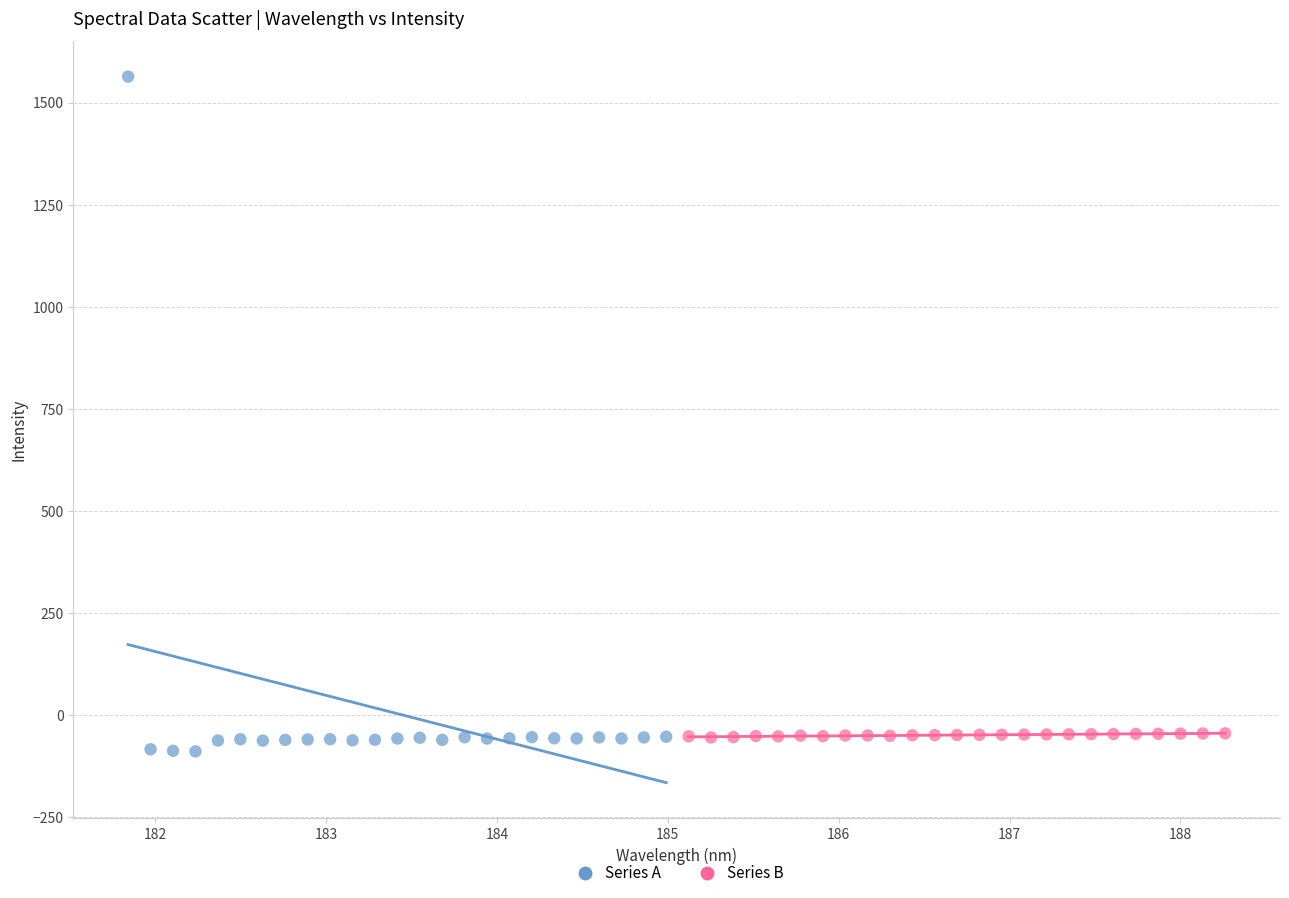

Which series contains the highest Y value?

Series A